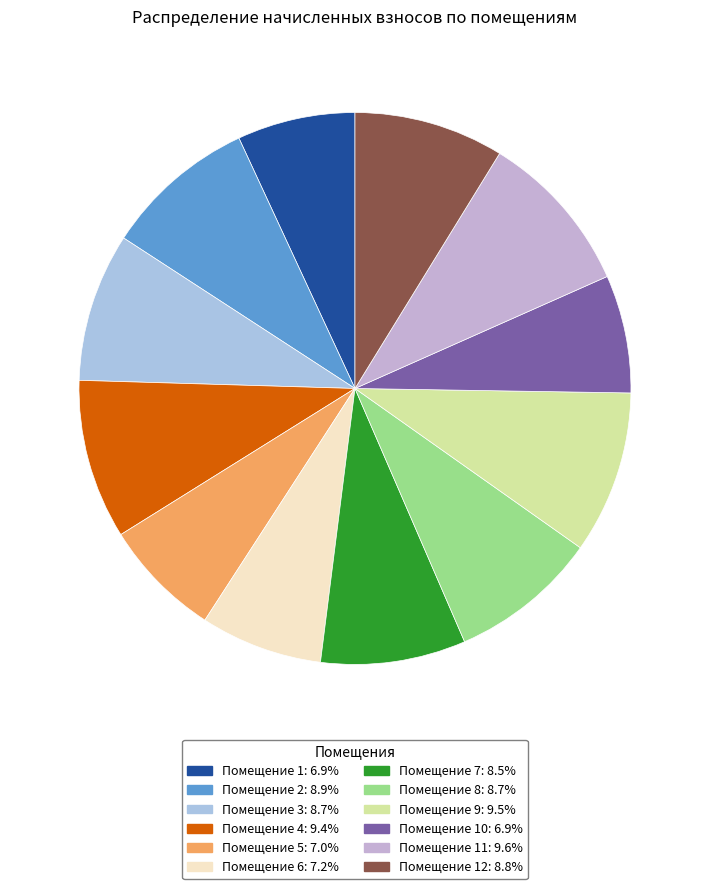

Count the number of slices in the pie.

12